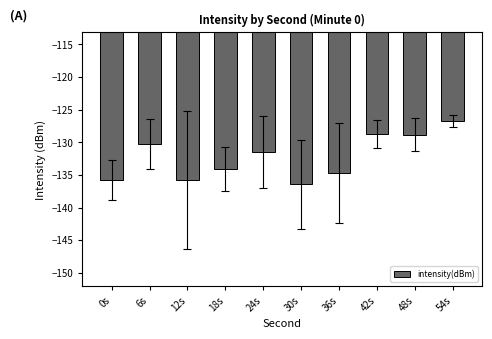

Read the value at 42s.

-128.7